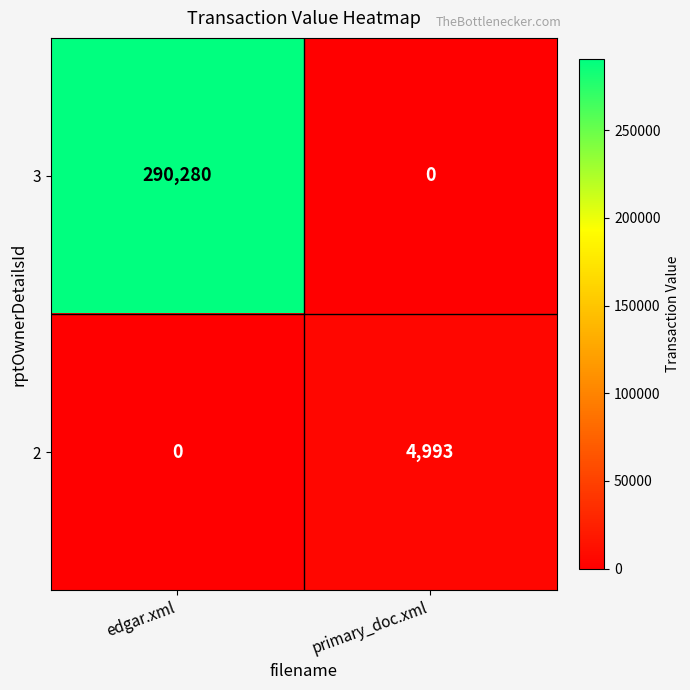

Which series changed the most between edgar.xml and primary_doc.xml?

3